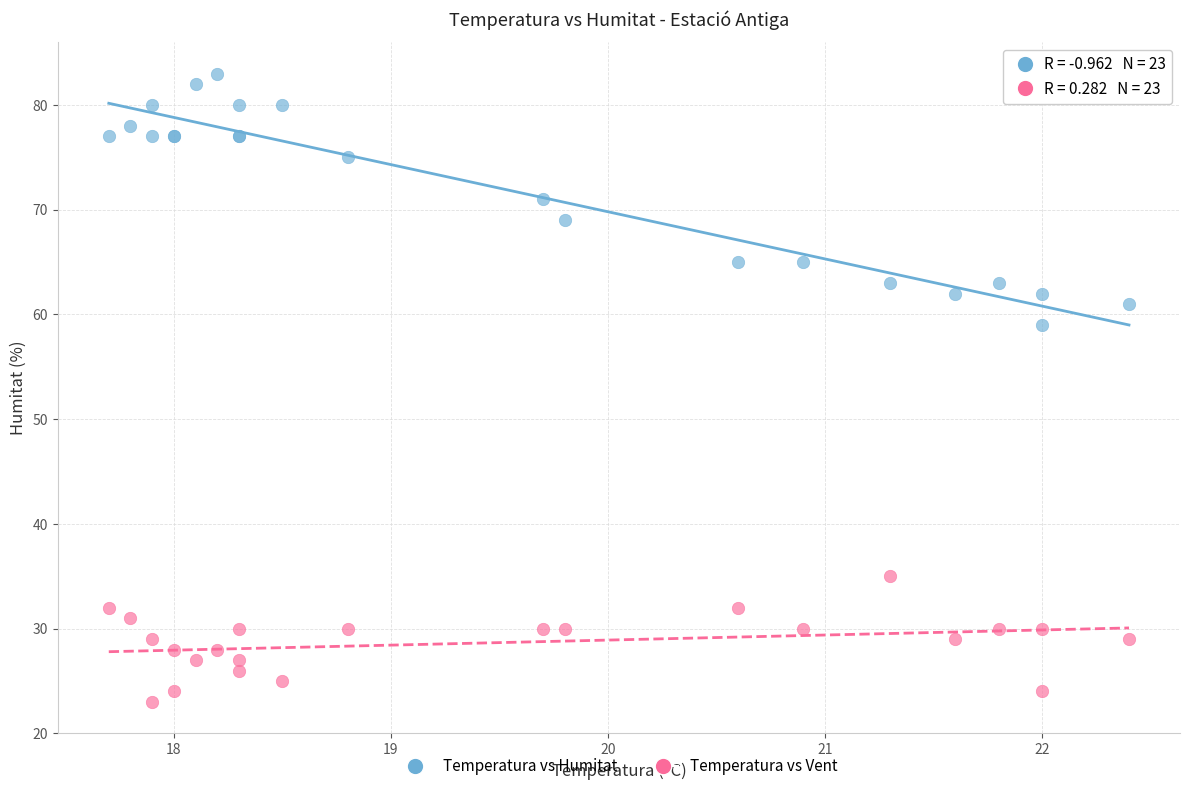

Across all series, what Y value is closest to 53?

59